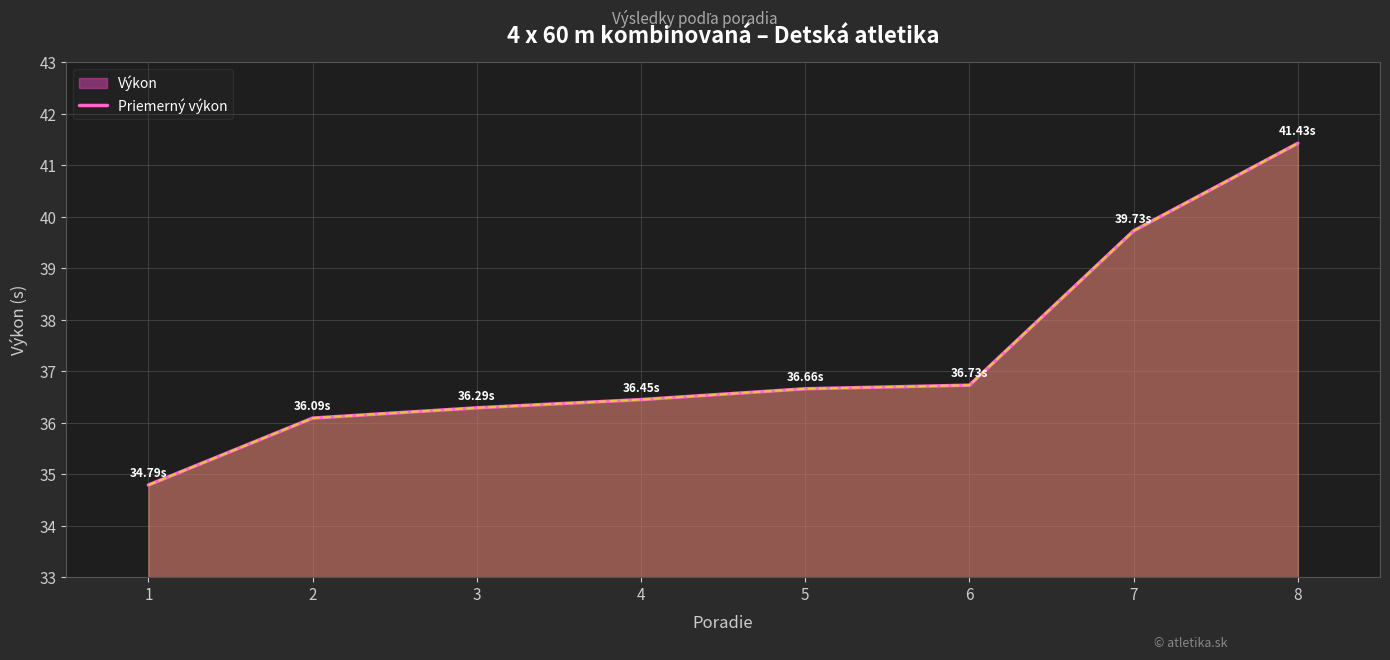

What is the change in value from 3 to 8?

+5.1